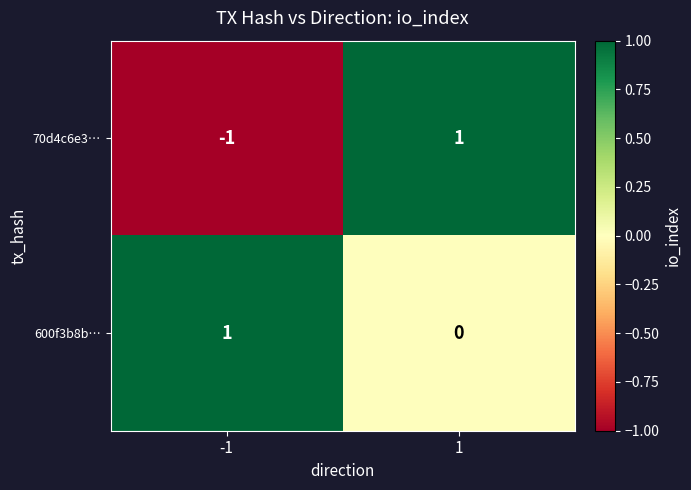

What is the total value across all series at 1?

1